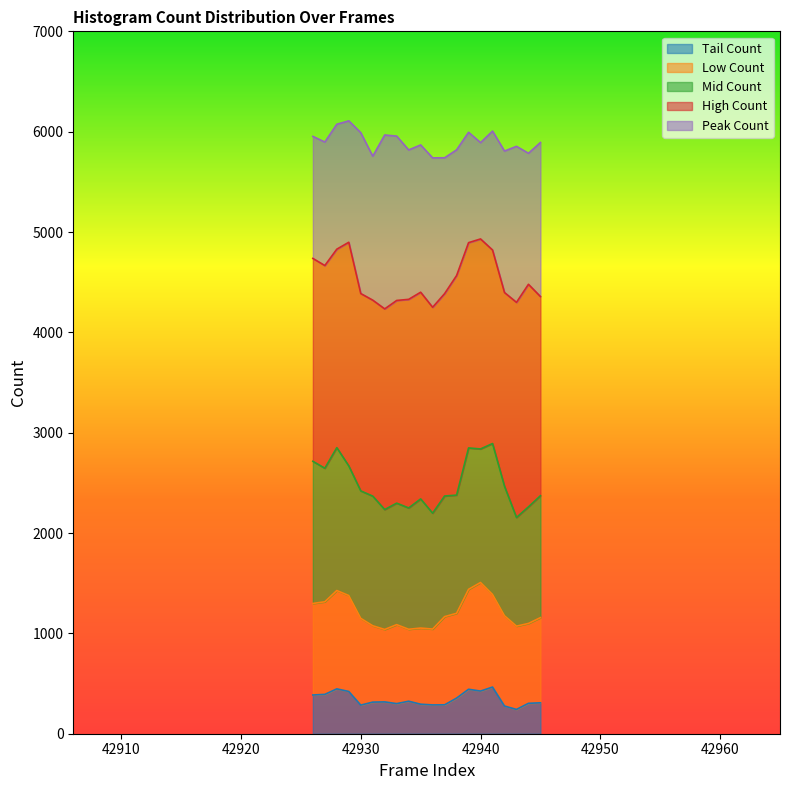

Which category has the lowest value in the Peak Count series?

42936